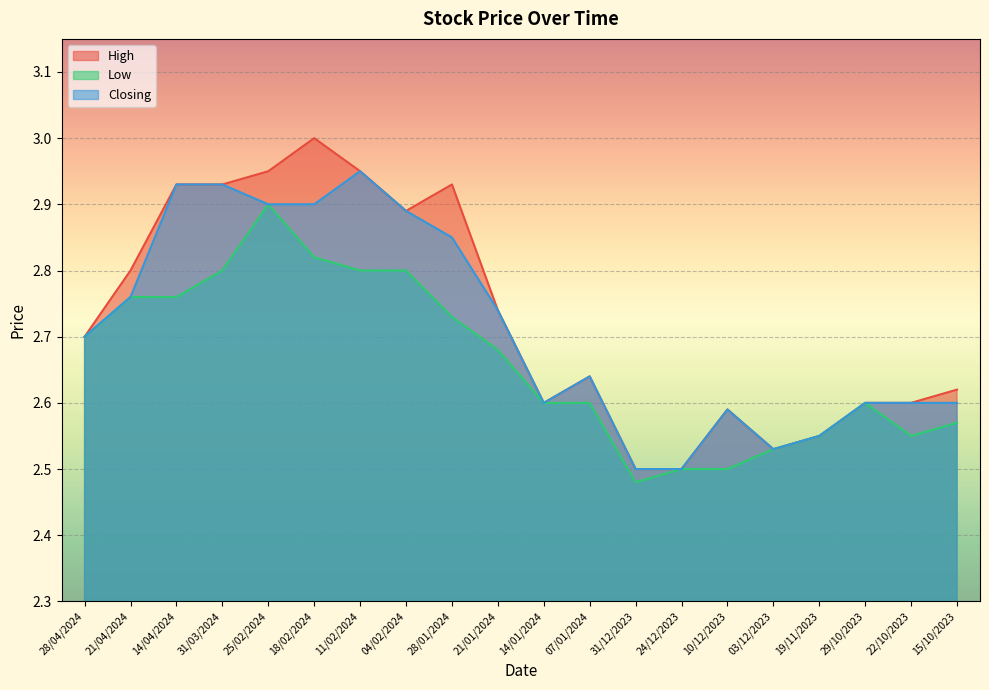

How many interior local peaks does the Low series have?

2